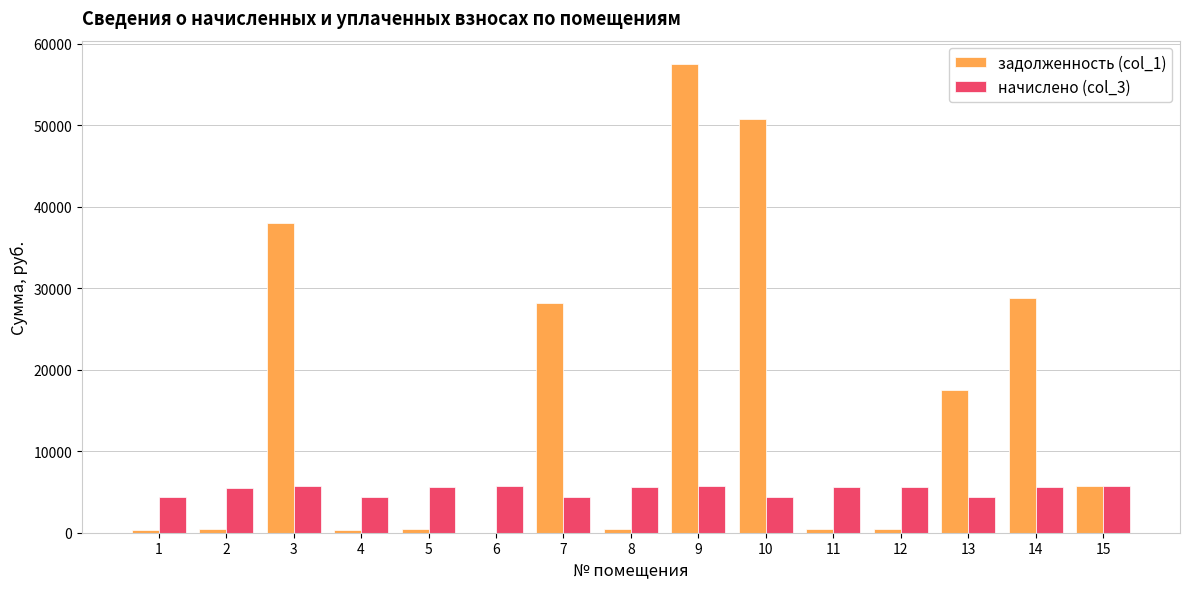

The value of начислено (col_3) at 11 is 2047.6. True or false?

False